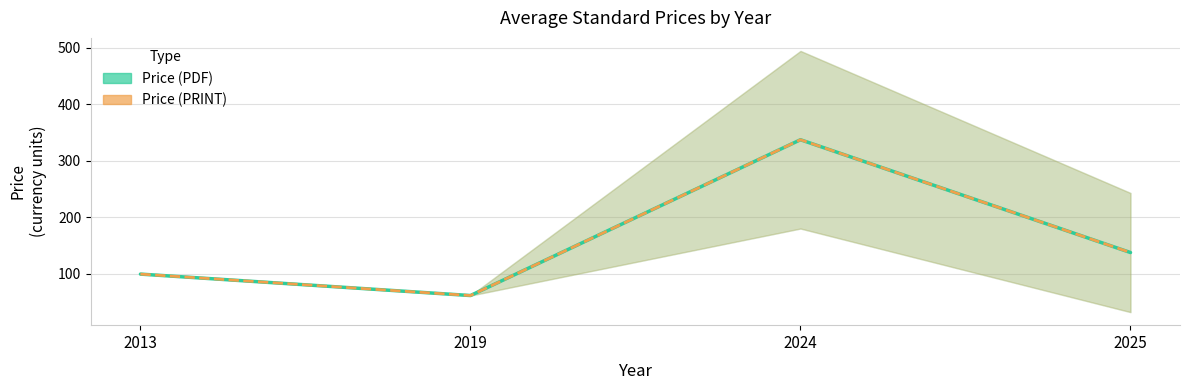

How many lines are shown in the chart?

2